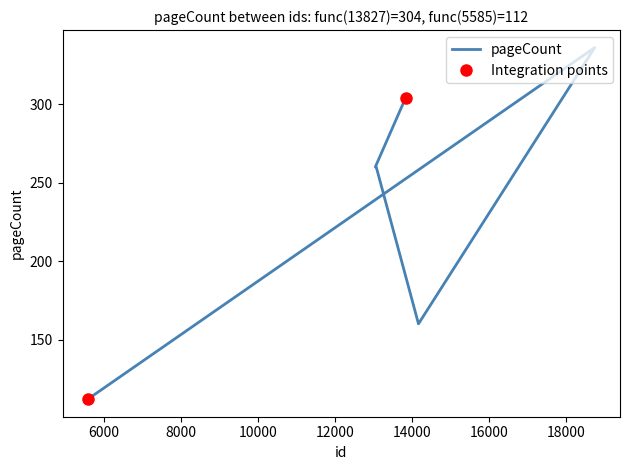

What is the average value?

239